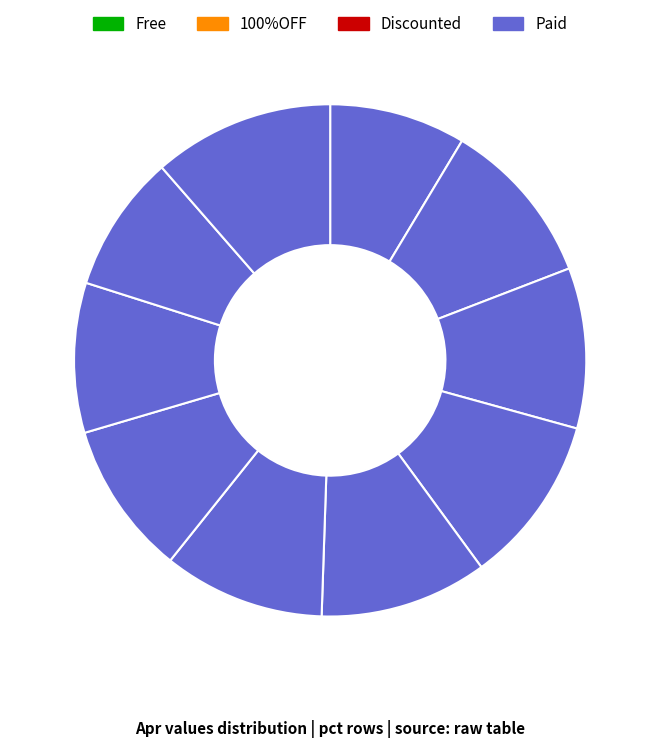

Count the number of slices in the pie.

10